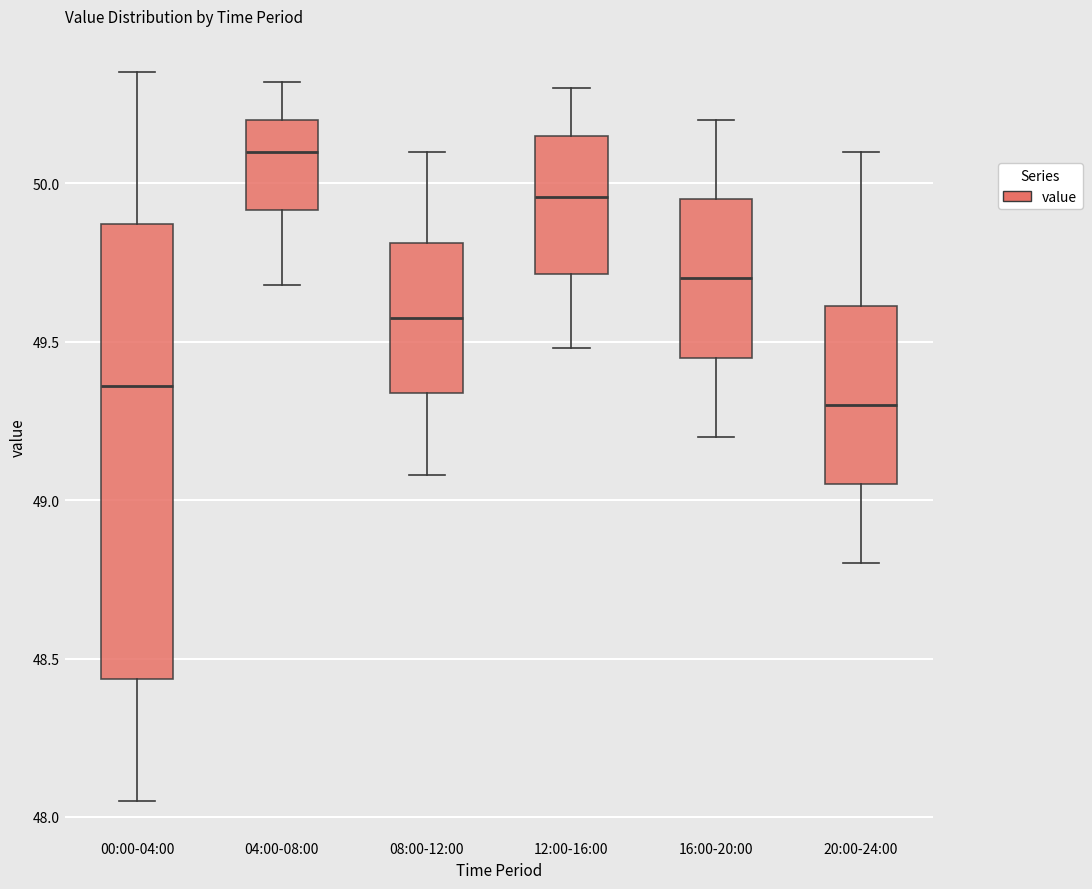

Which box is the tallest, from its lower edge to its upper edge?

00:00-04:00